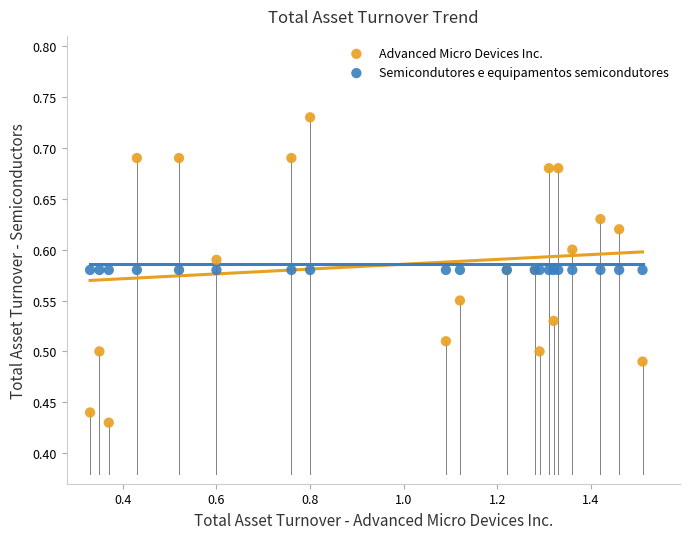

Which series contains the highest Y value?

Advanced Micro Devices Inc.